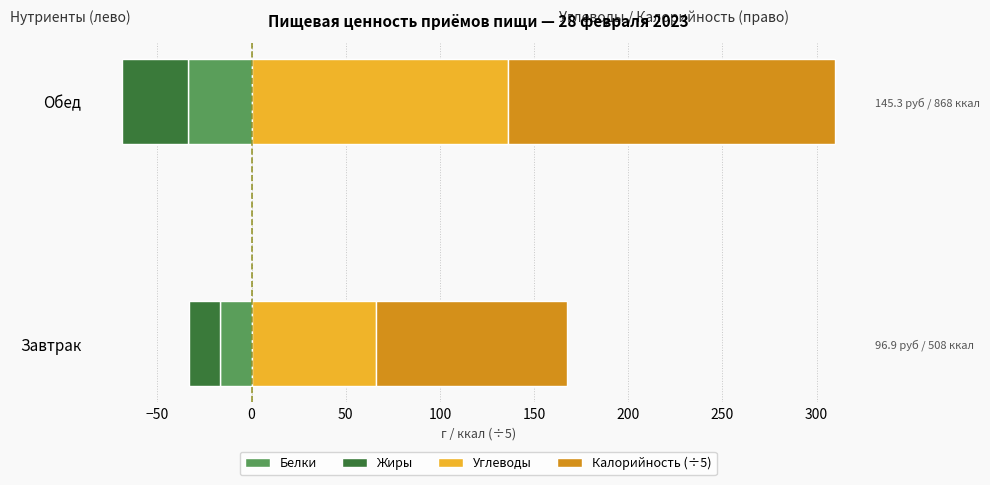

What is the maximum value shown in the chart?

173.6